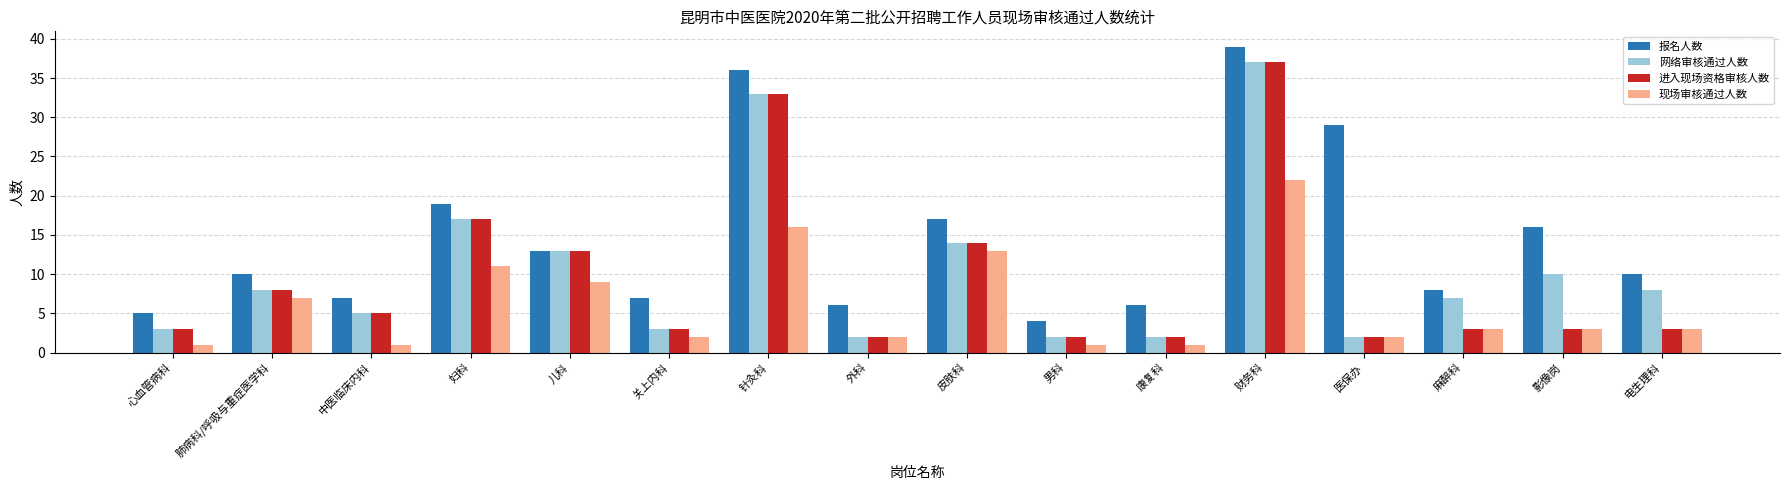

What is the label of the 8th bar from the right?

皮肤科